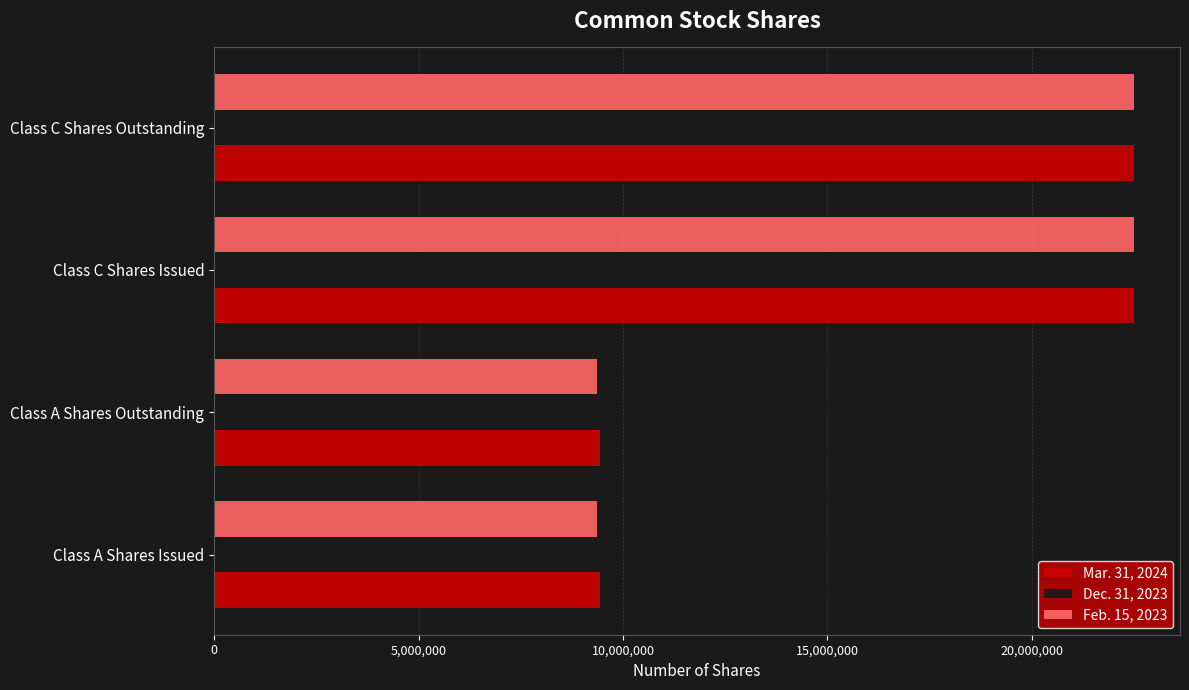

What is the highest value of the Dec. 31, 2023 series?

22500000